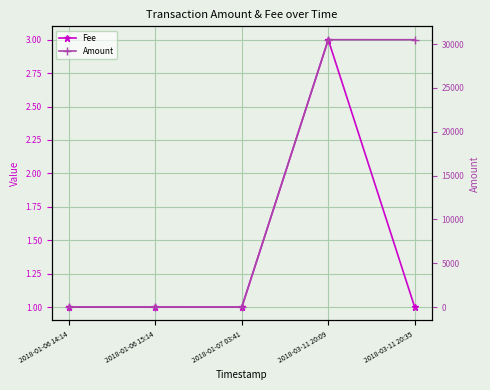

How many categories are shown in the chart?

5